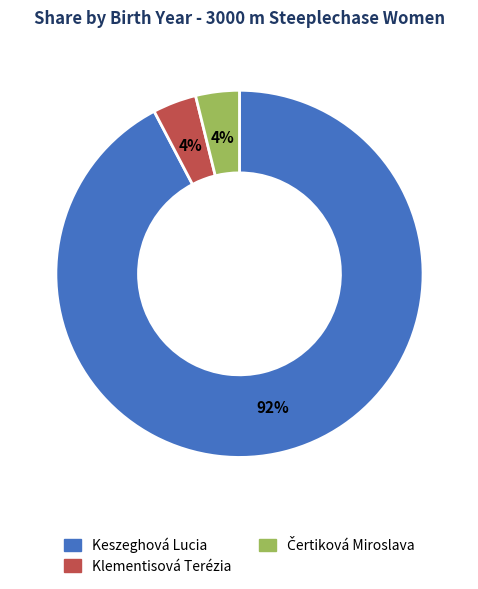

Is there a majority slice in this chart?

Yes